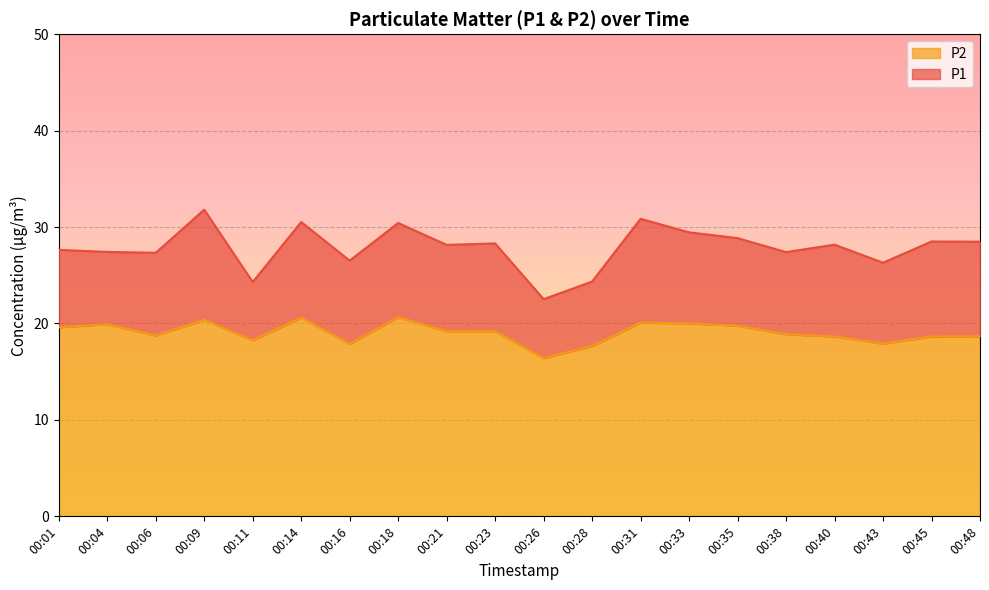

Between 00:28 and 00:35, which series saw the biggest shift?

P1